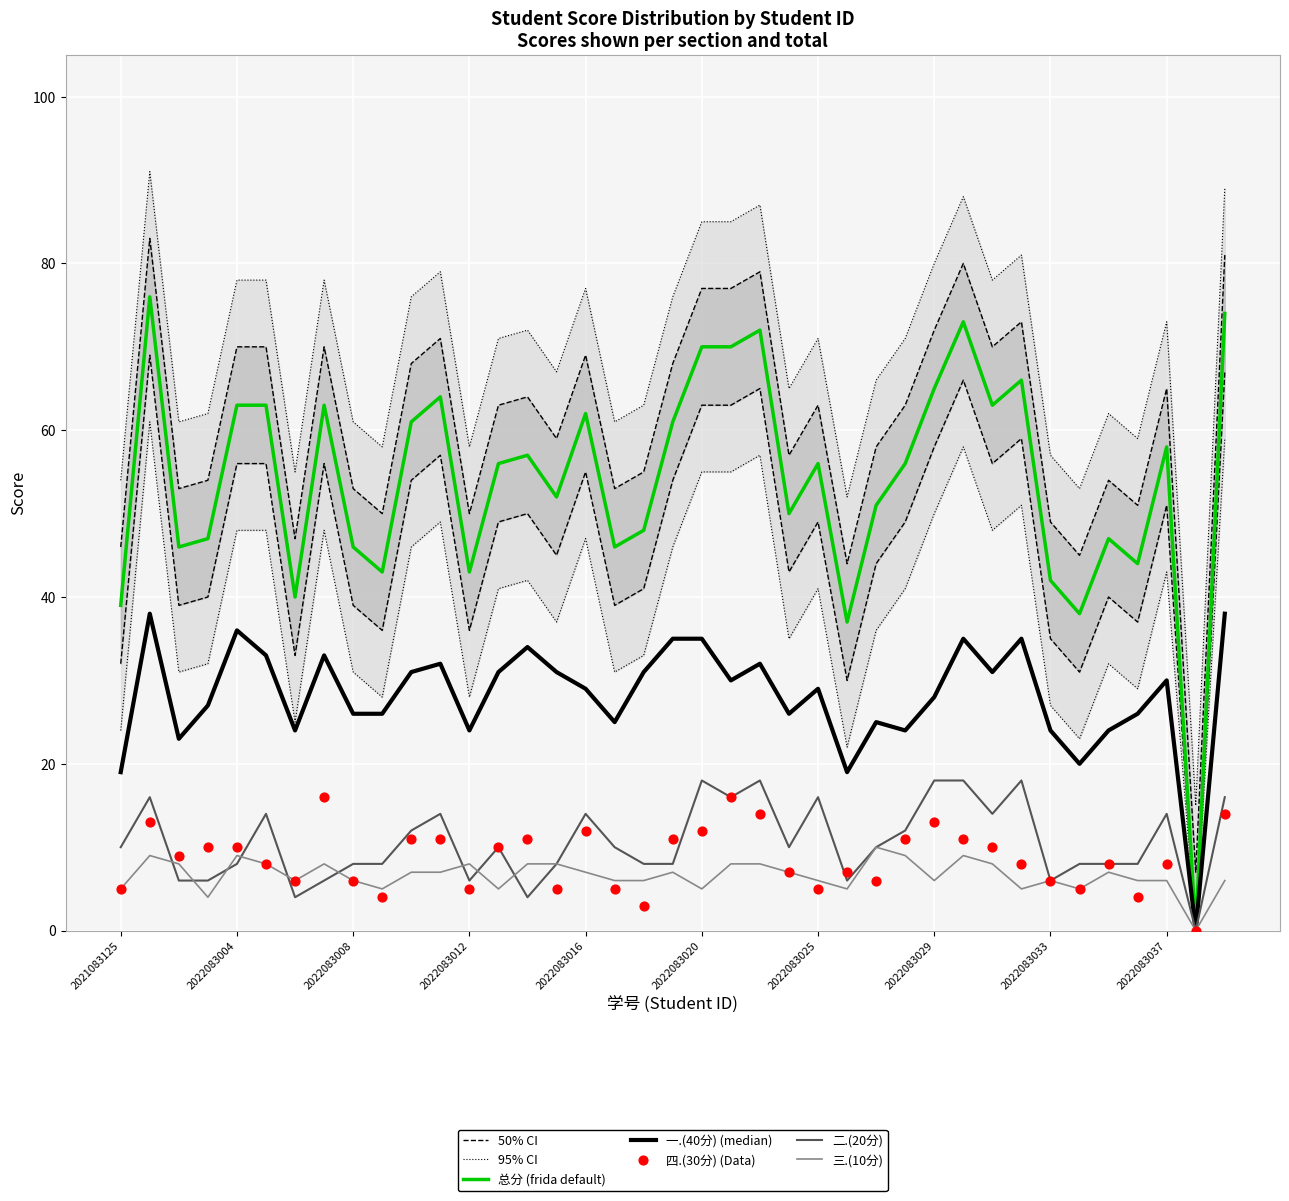

Is the value of 总分 at 2022083001 greater than the value of 二.(20分) at 2022083017?

Yes